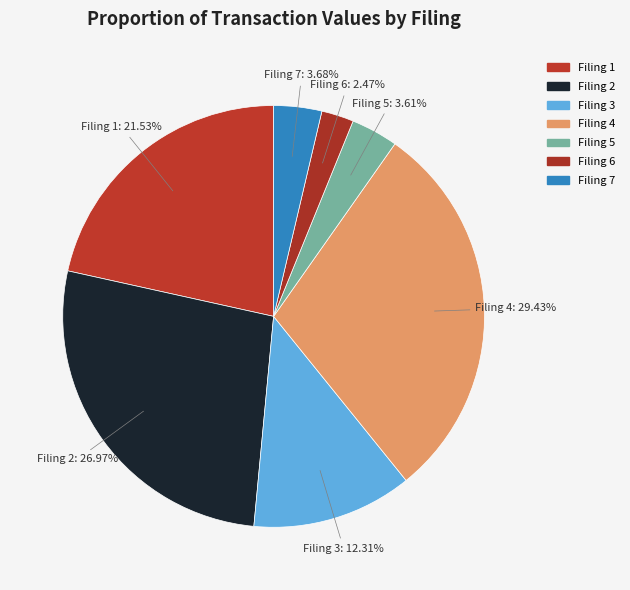

Does Filing 7 account for over 50% of the chart?

No